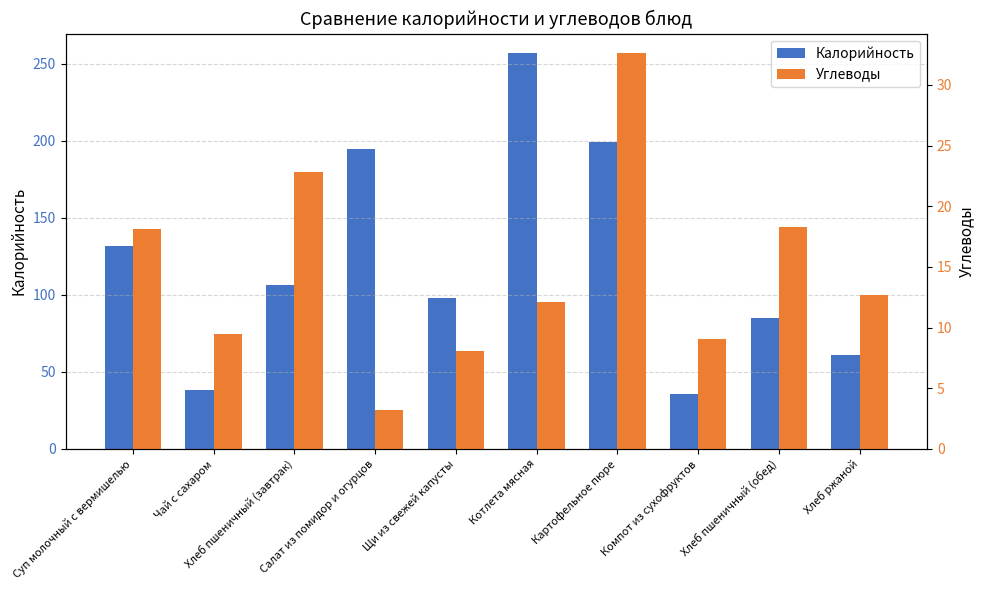

How many bars are there in total?

20